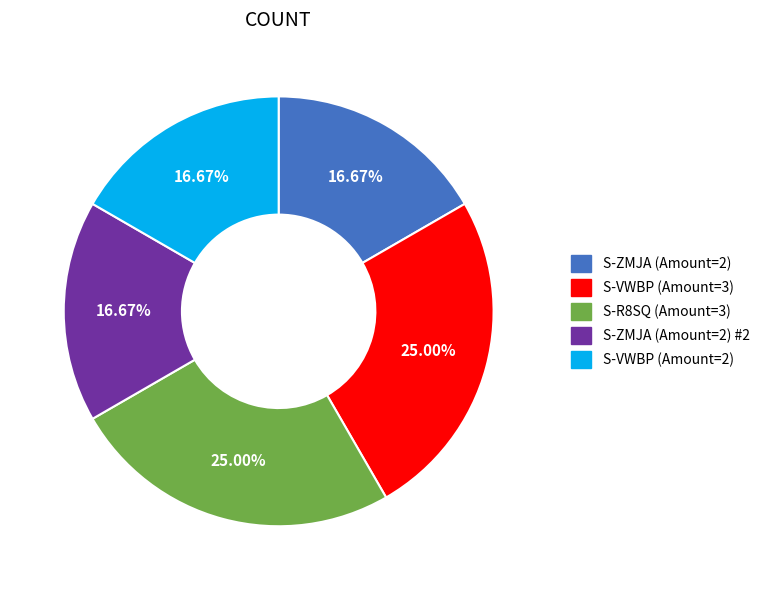

What is the ratio of the value at S-ZMJA (Amount=2) #2 to the value at S-VWBP (Amount=2)?

1.0